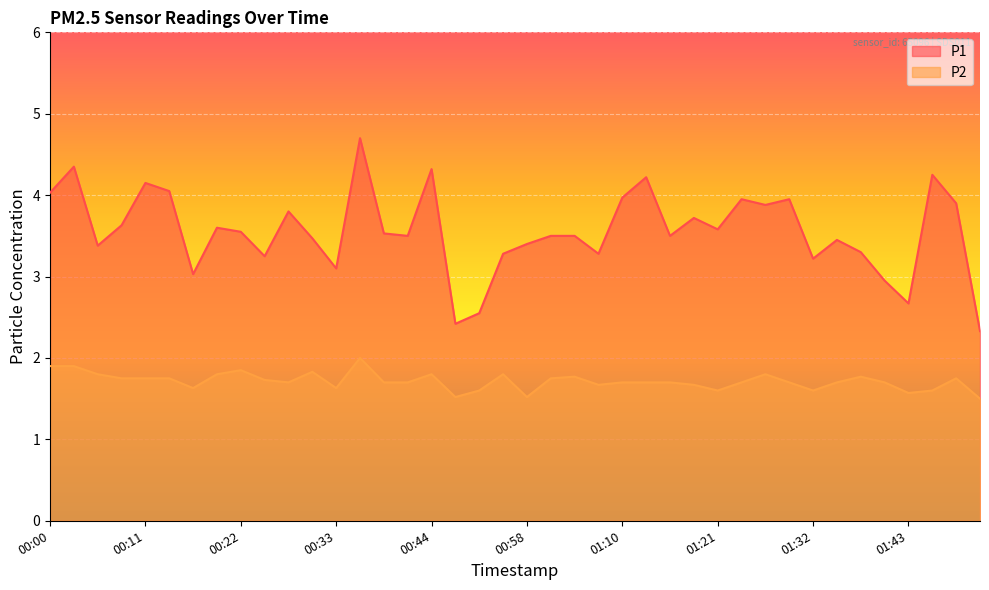

What is the greatest value displayed?

4.7